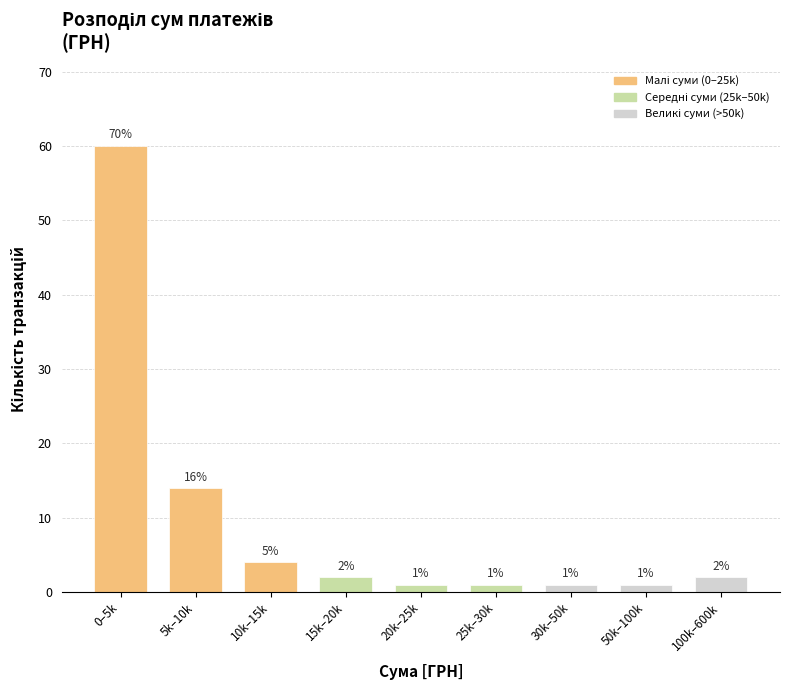

Reading left to right, what are all the values shown in this chart?

0–5k=60	5k–10k=14	10k–15k=4	15k–20k=2	20k–25k=1	25k–30k=1	30k–50k=1	50k–100k=1	100k–600k=2